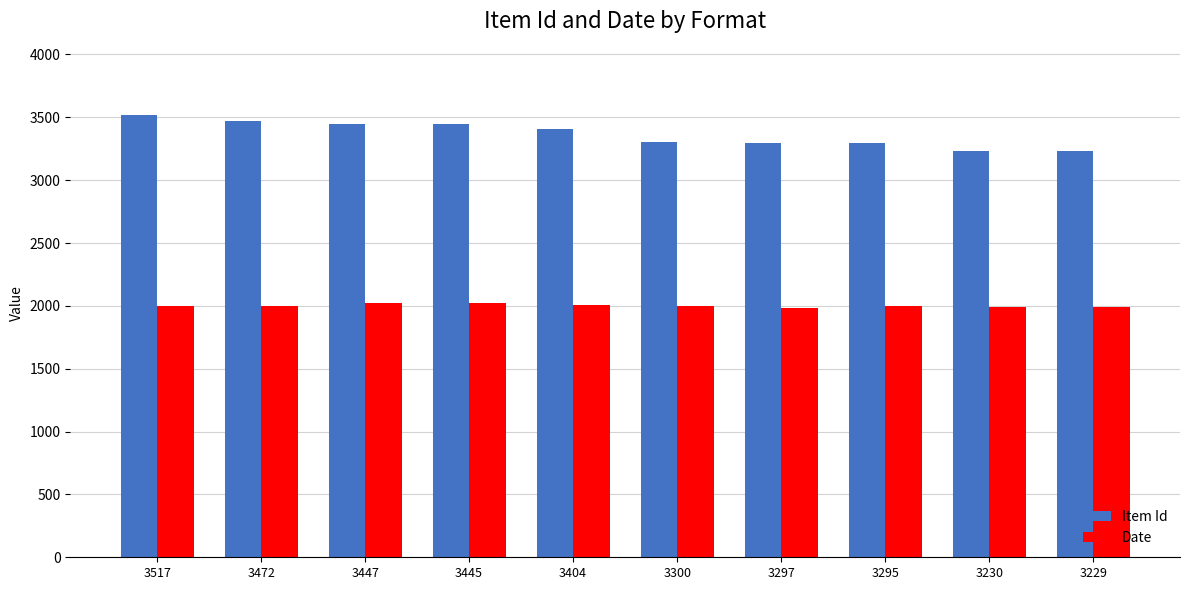

True or false: Date has a value of 1995 at 3472.

True